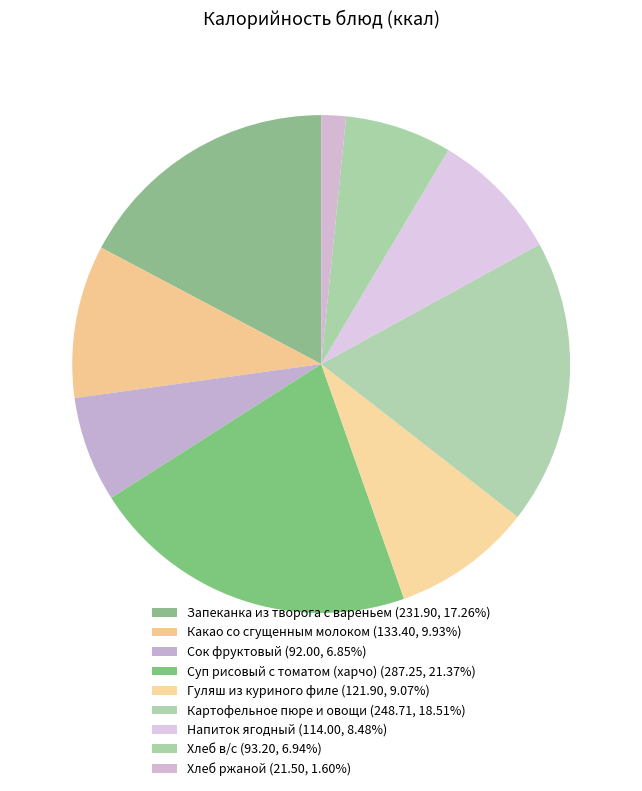

How many slices are in this pie chart?

9